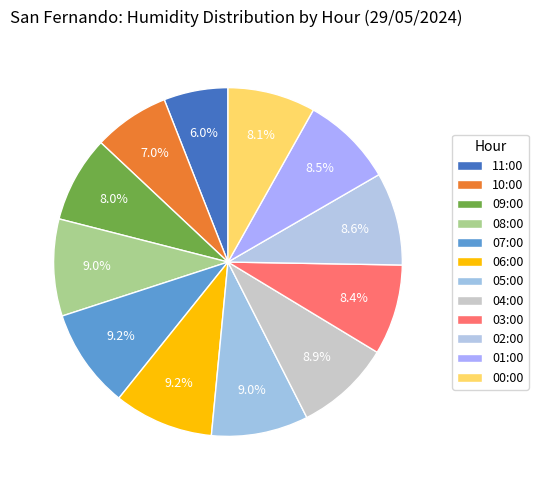

Count the number of slices in the pie.

12